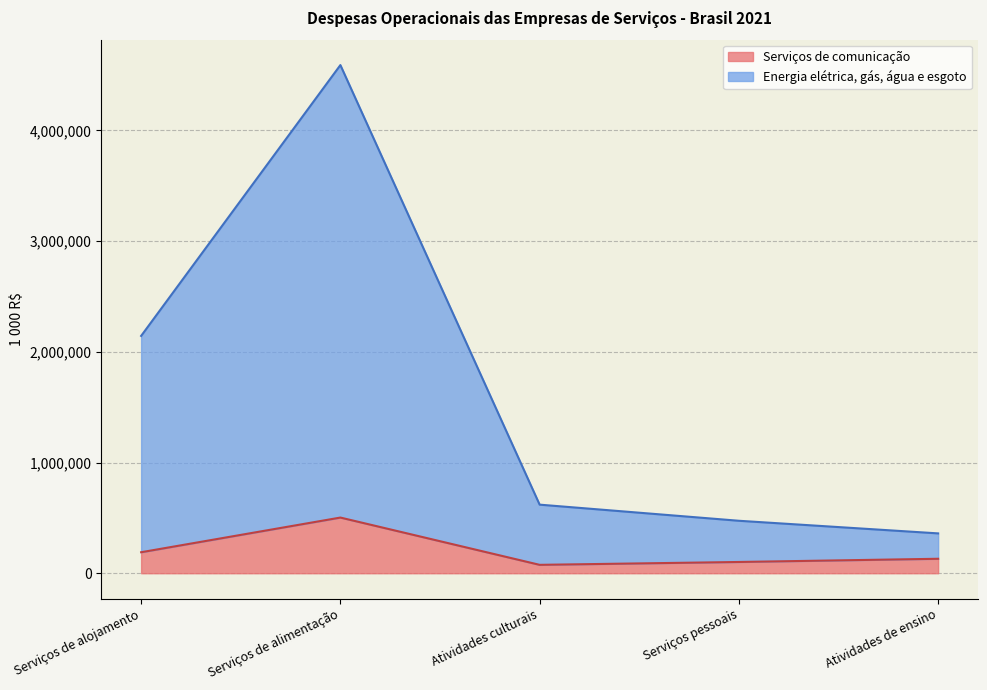

How many values in the Energia elétrica, gás, água e esgoto series exceed 619382?

2